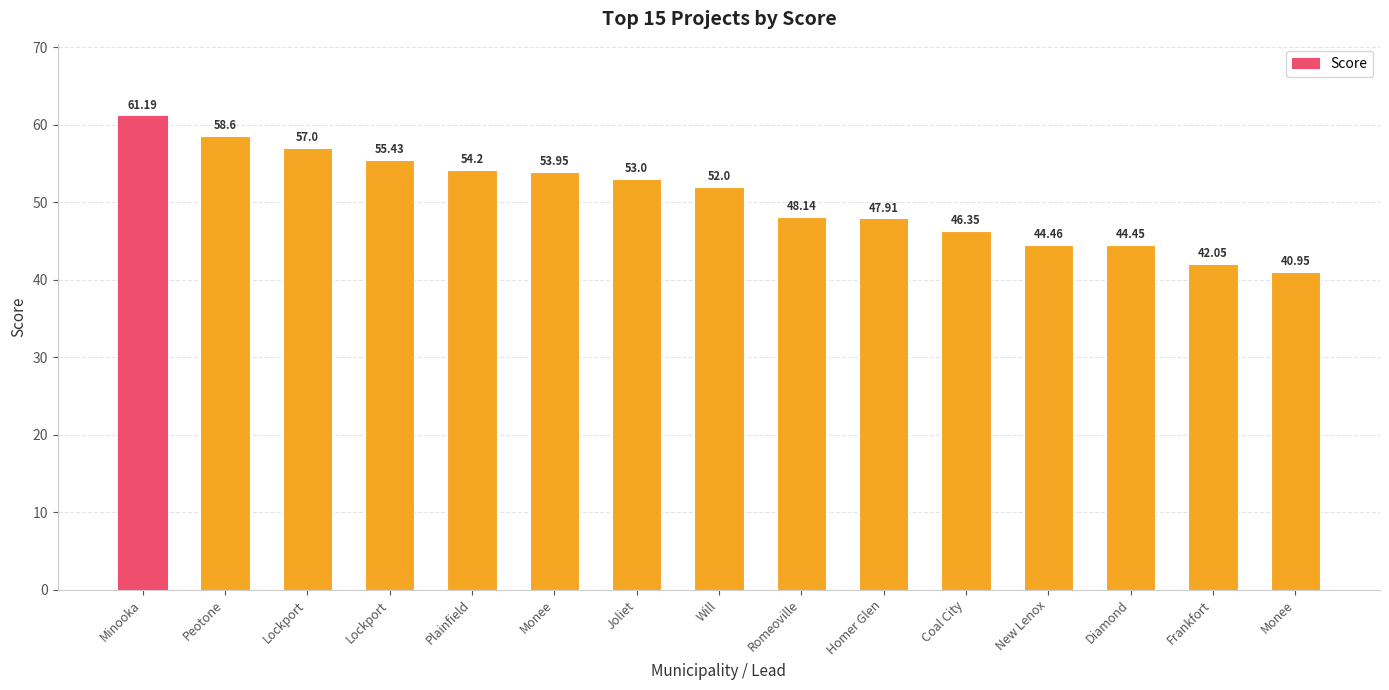

What is the label of the 5th bar from the left?

Plainfield